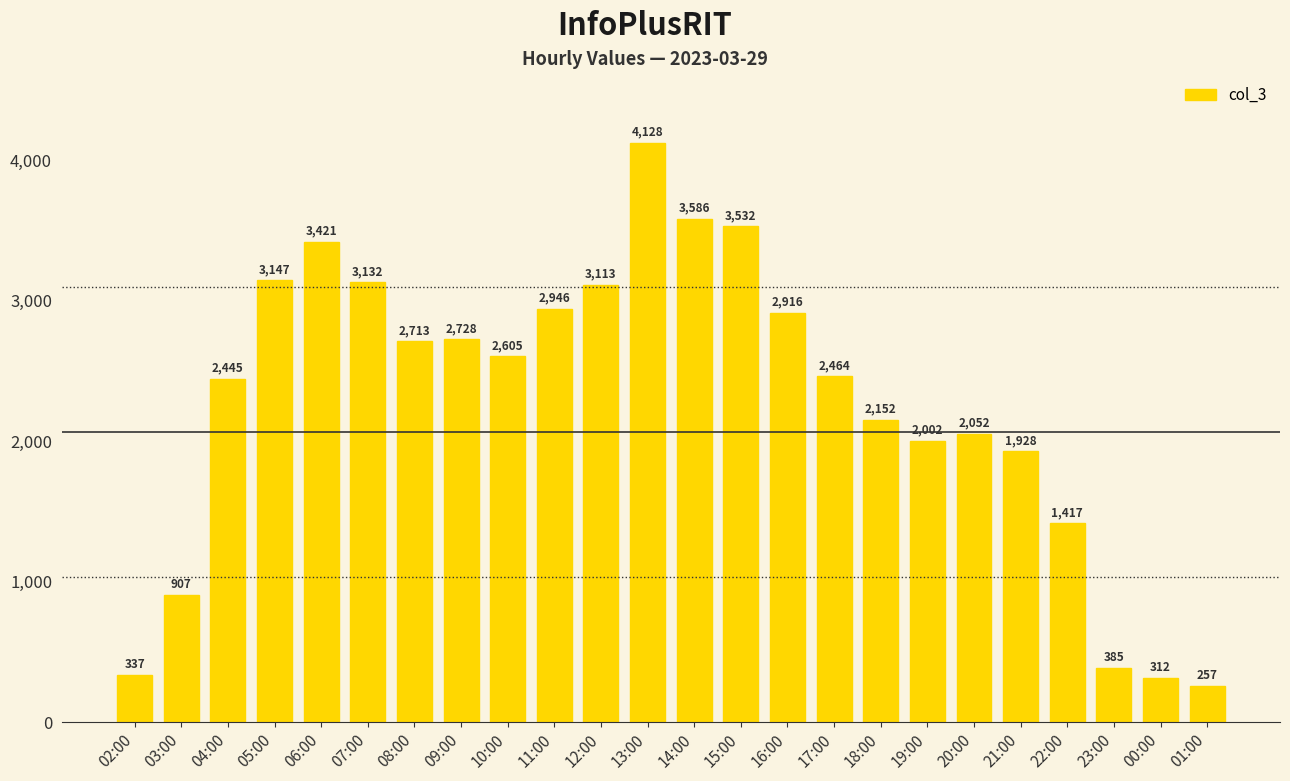

What is the change in value from 03:00 to 00:00?

-595